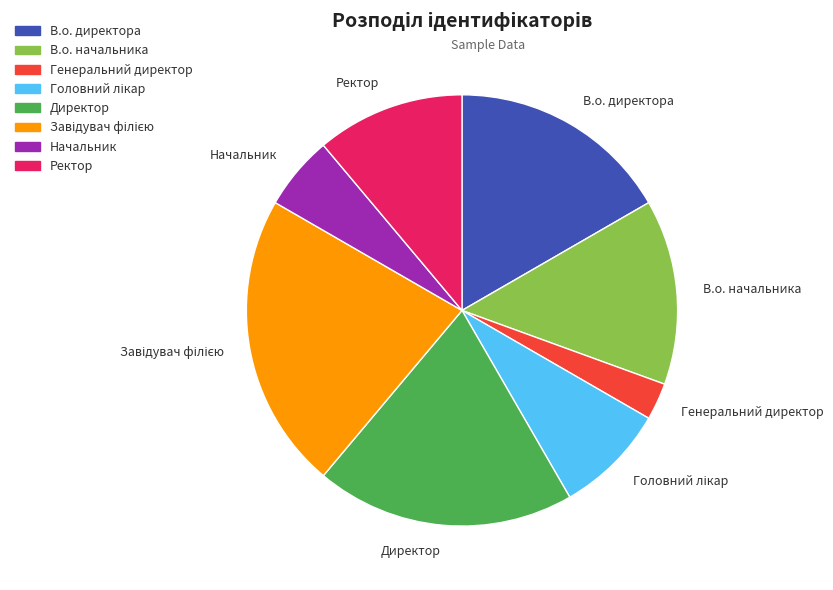

Which category has the smallest portion of the pie?

Генеральний директор